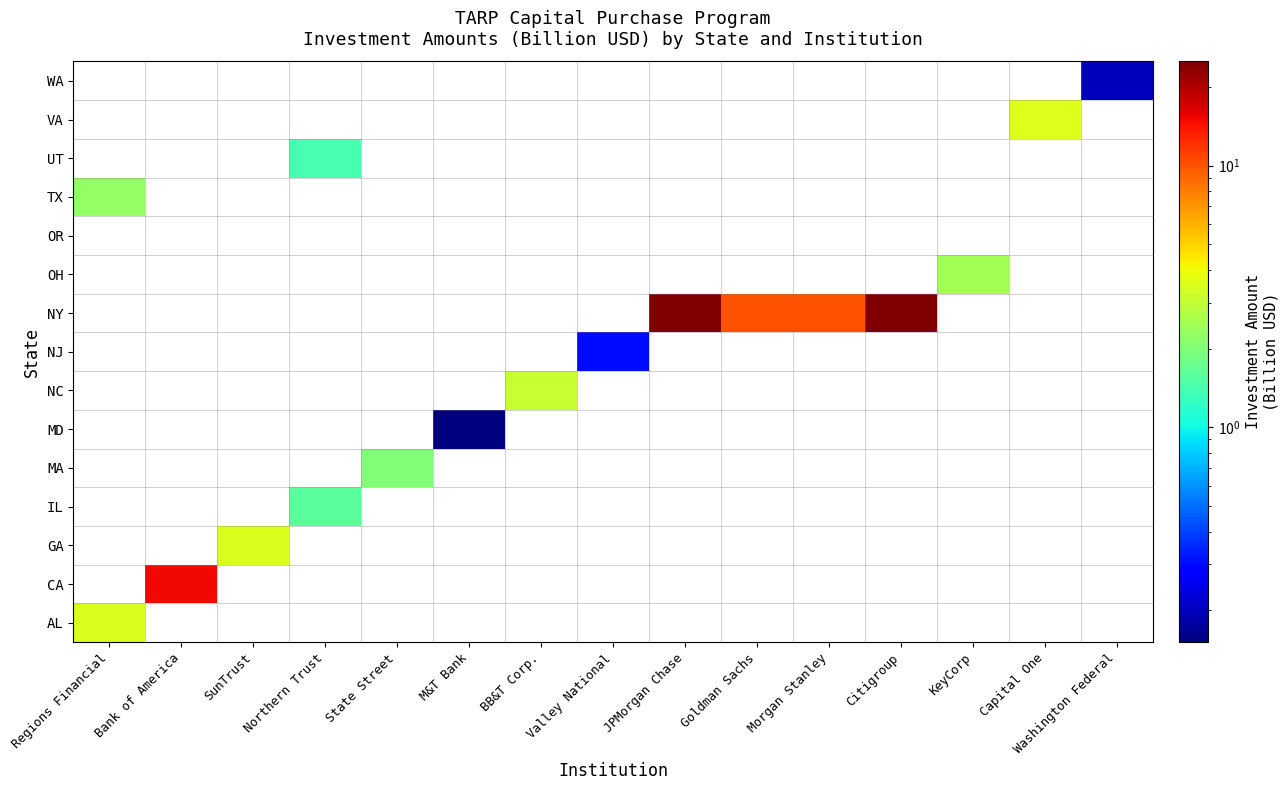

Count the number of categories in the chart.

15